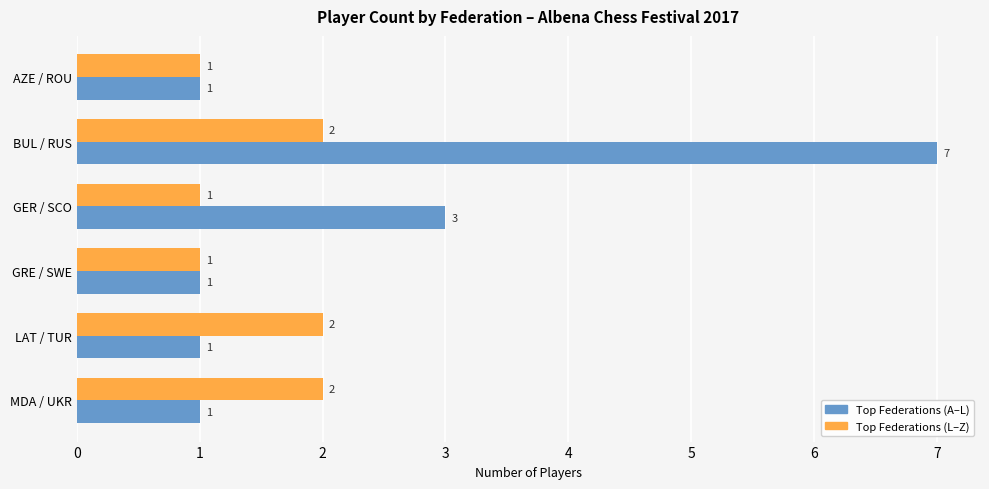

Which series has the largest total across all categories?

Top Federations (A–L)